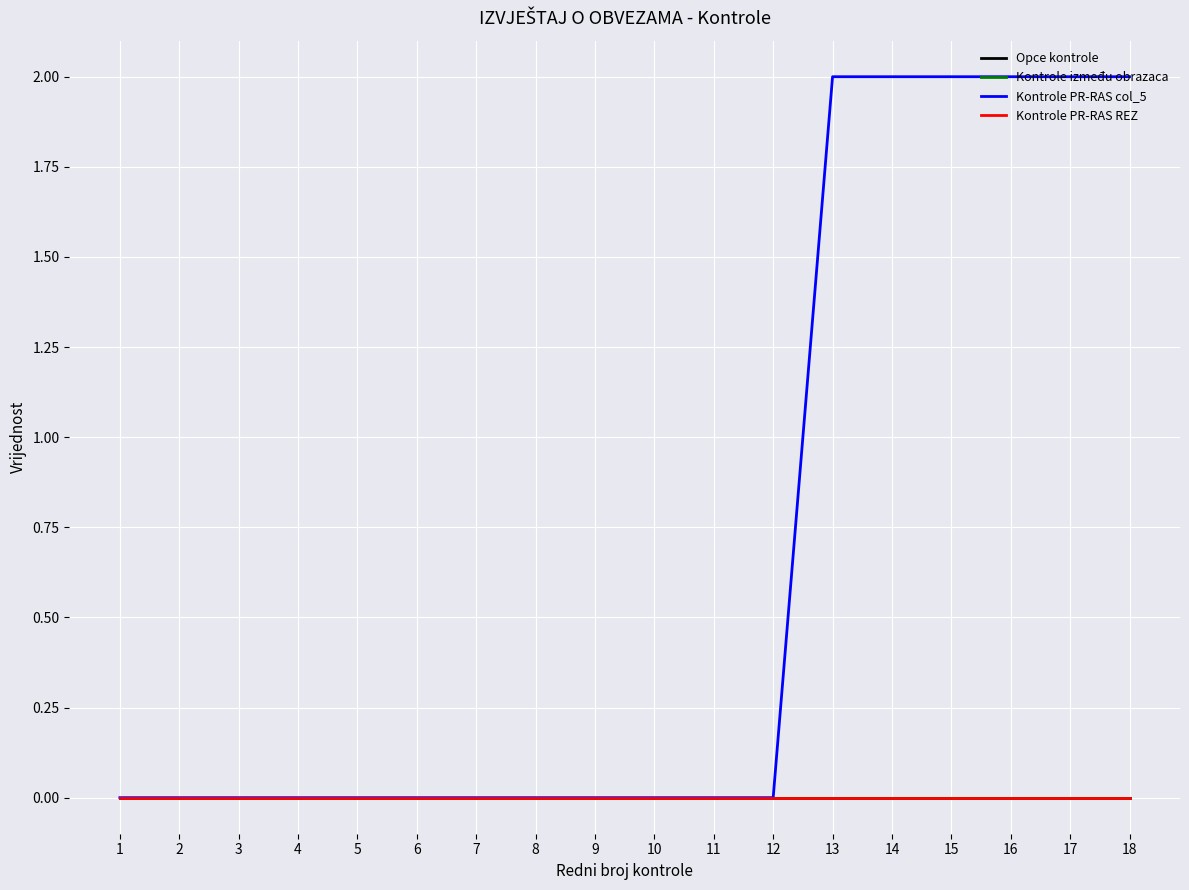

Does the chart display data point markers on the line(s)?

No